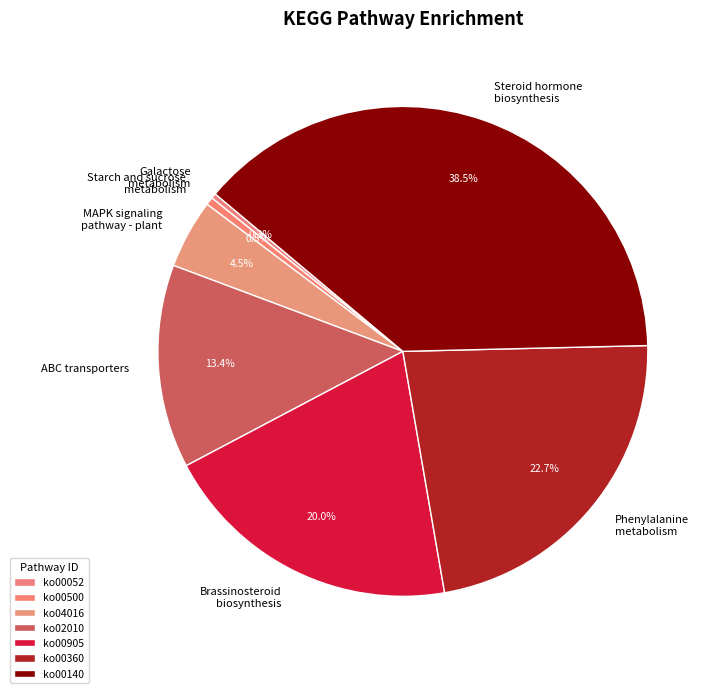

What is the total percentage of ko00360 and ko00500?

23.2%